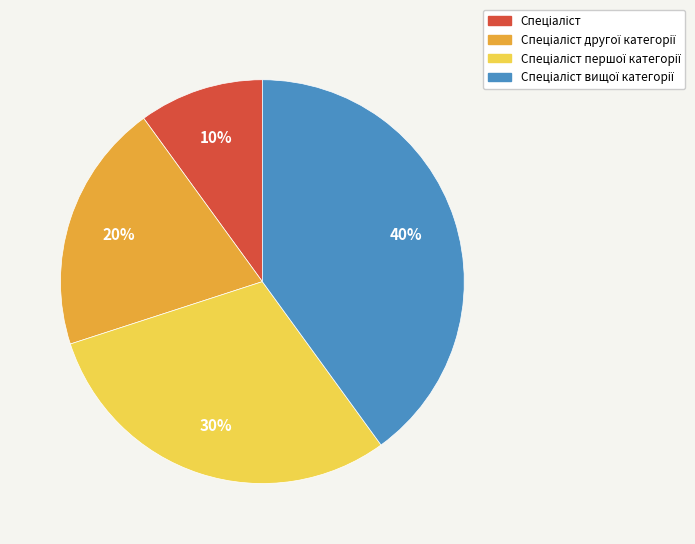

To the nearest percent, what is the average slice percentage?

25%